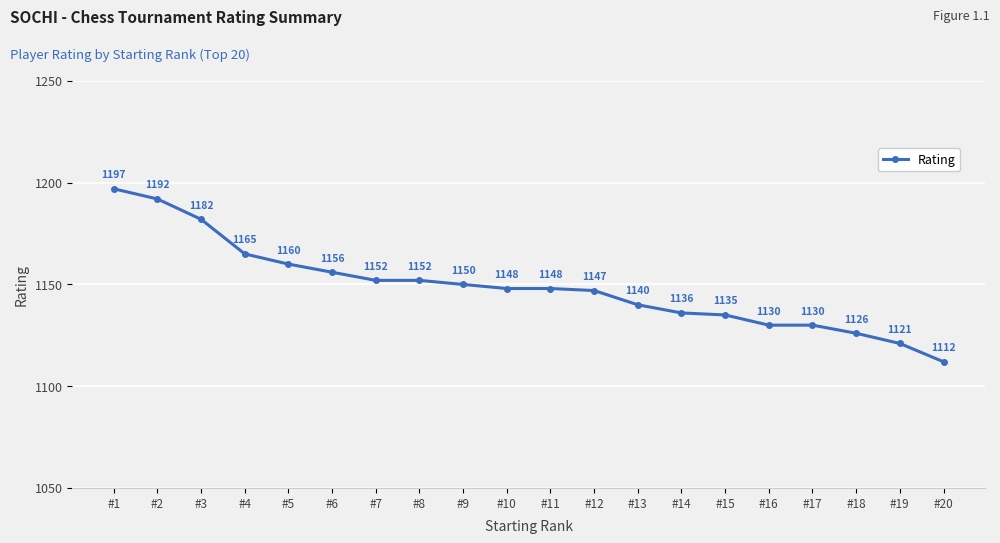

What is the value of the 3rd point from the left?

1182